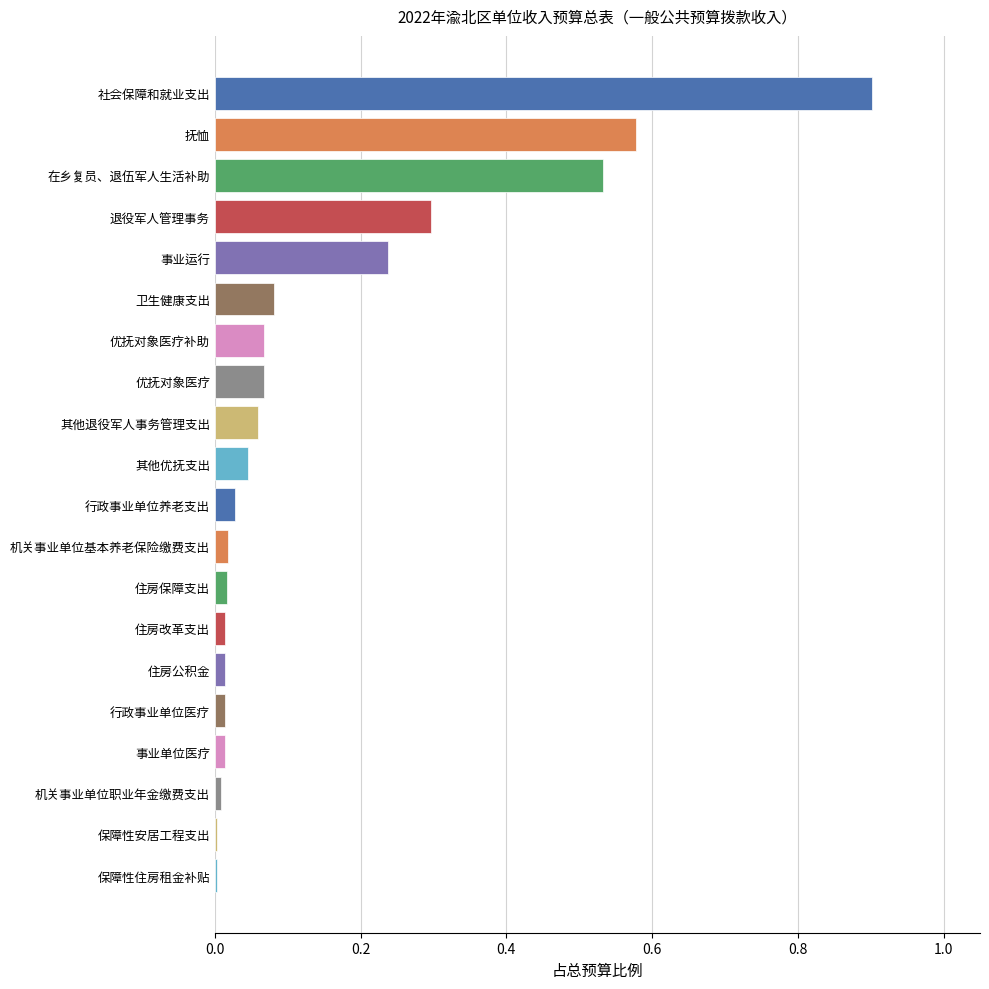

What is the greatest value displayed?

0.9